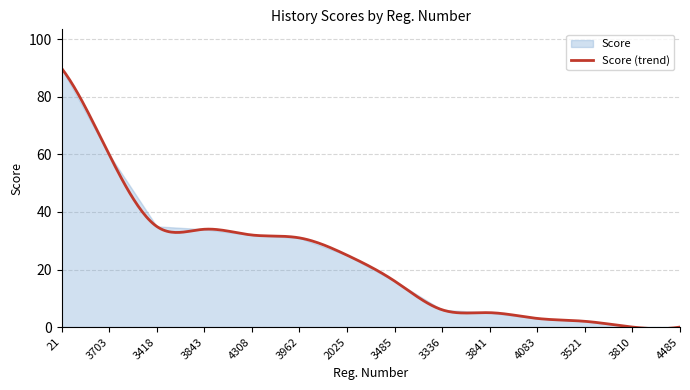

Does the chart display data point markers on the line(s)?

No